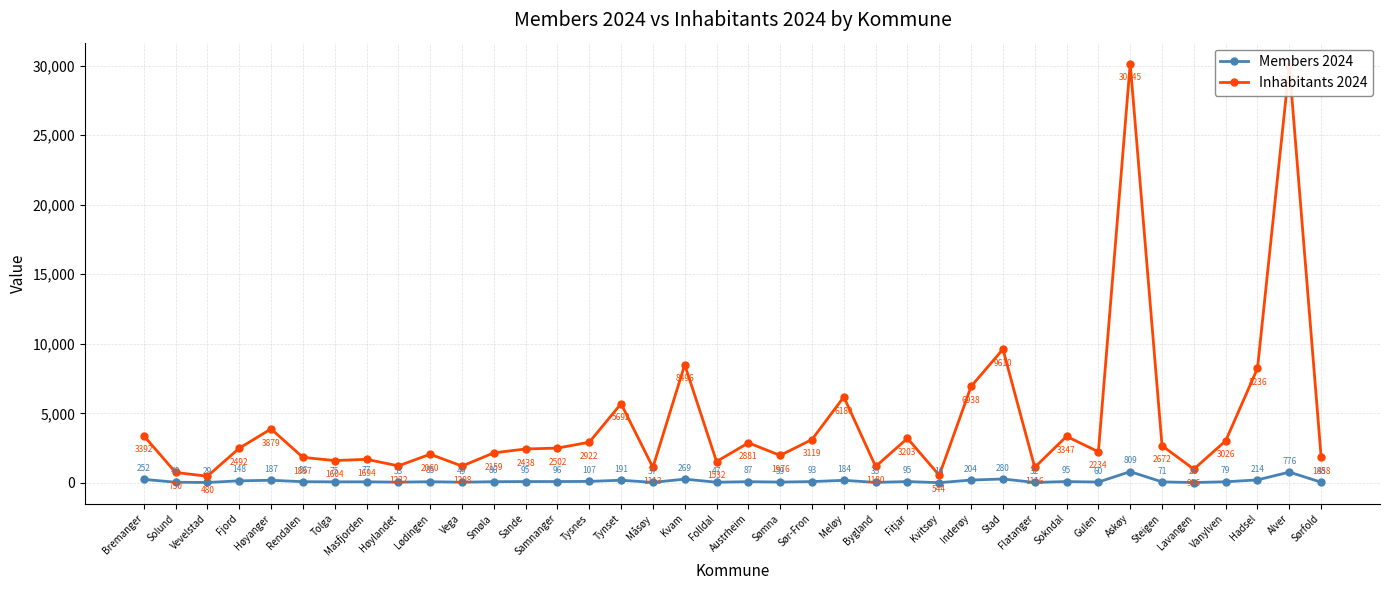

What is the highest value of the Inhabitants 2024 series?

30145